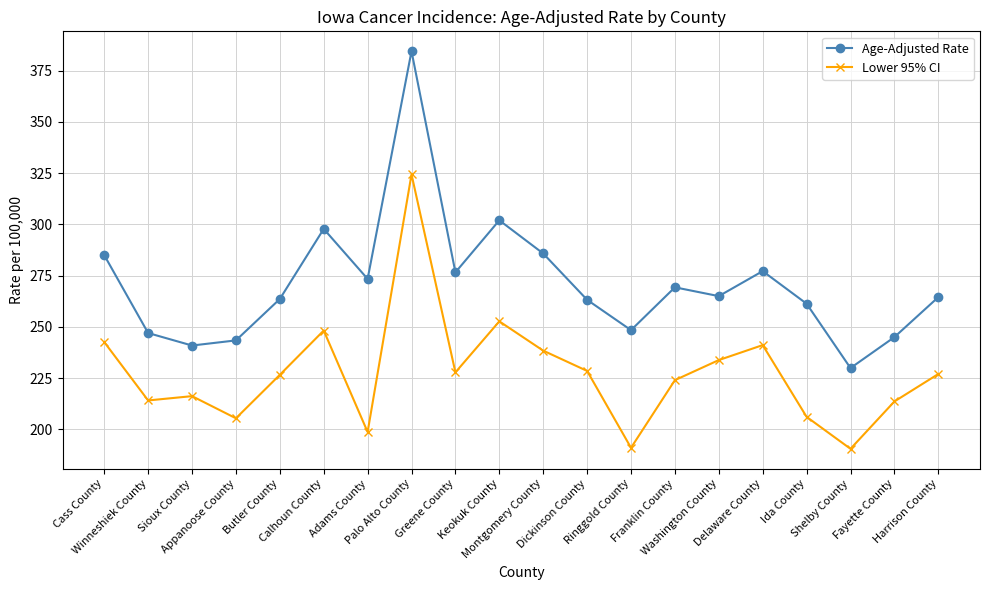

The Lower 95% CI series shows 233.8 at Washington County. True or false?

True